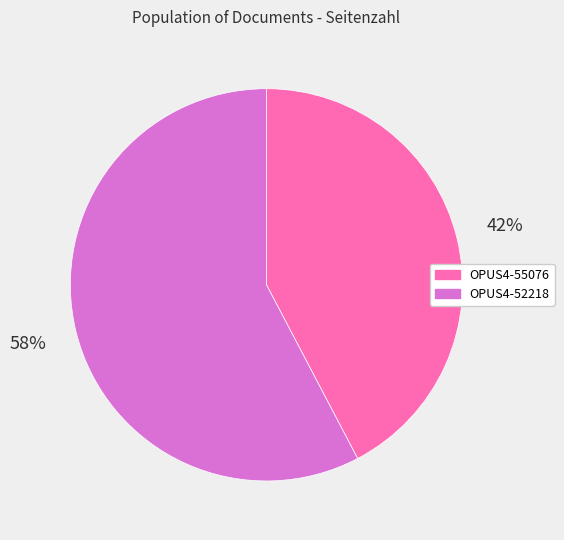

Which slice is the smallest?

OPUS4-55076